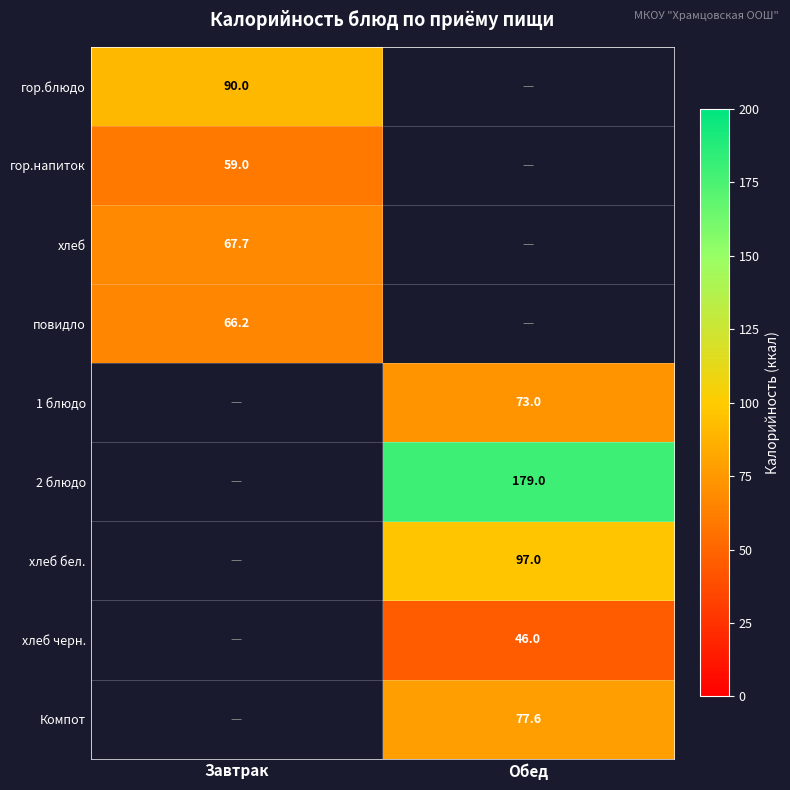

The хлеб бел. series shows 97.0 at Обед. True or false?

True